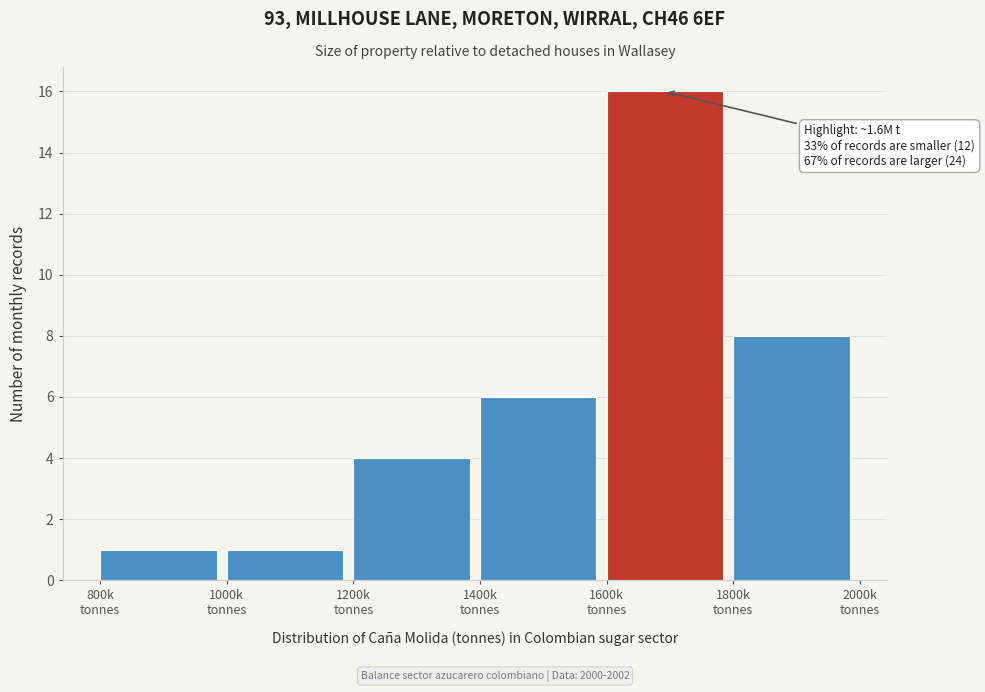

Reading left to right, transcribe all the data shown in this chart.

1	1	4	6	16	8